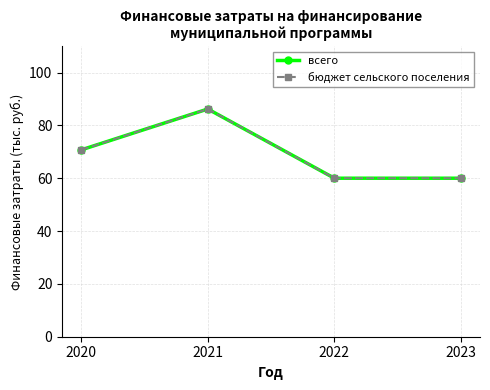

Does the chart have visible grid lines?

Yes